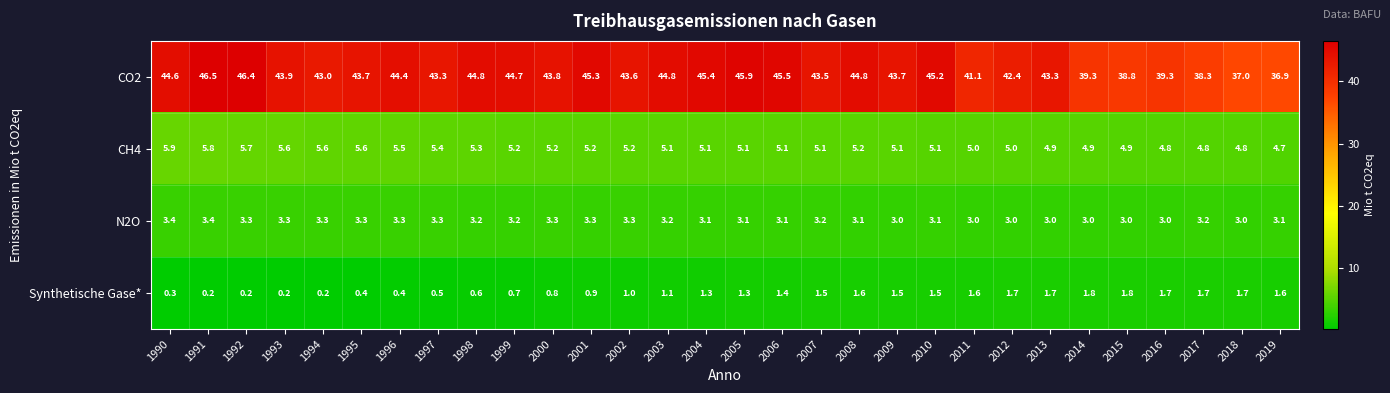

What value does the CO2 series have at 2009?

43.7